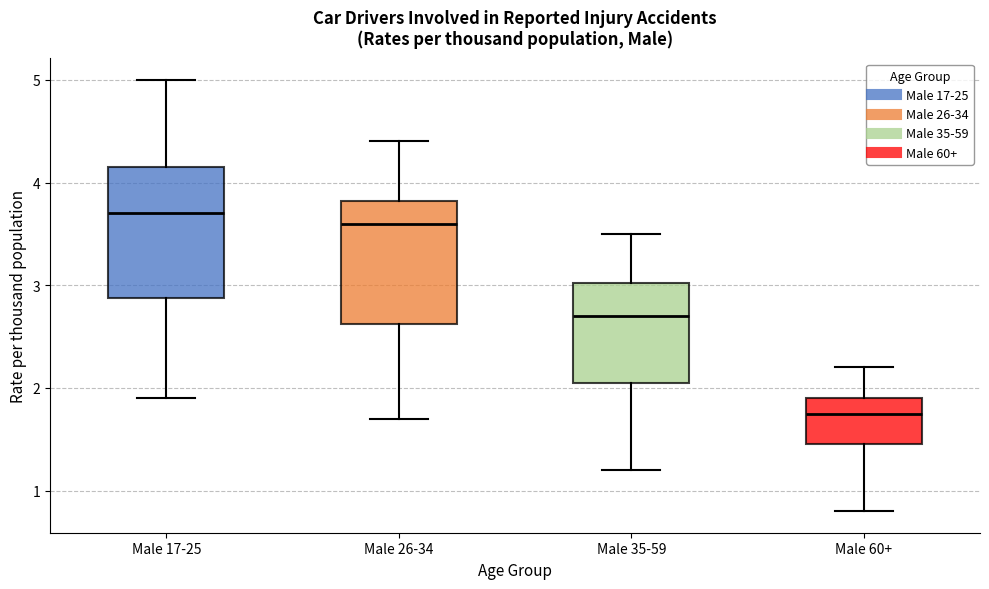

Where is the upper edge of the box for Male 17-25 on the y-axis? The values are not printed on the chart, so give them approximately, as read against the axis.

4.2